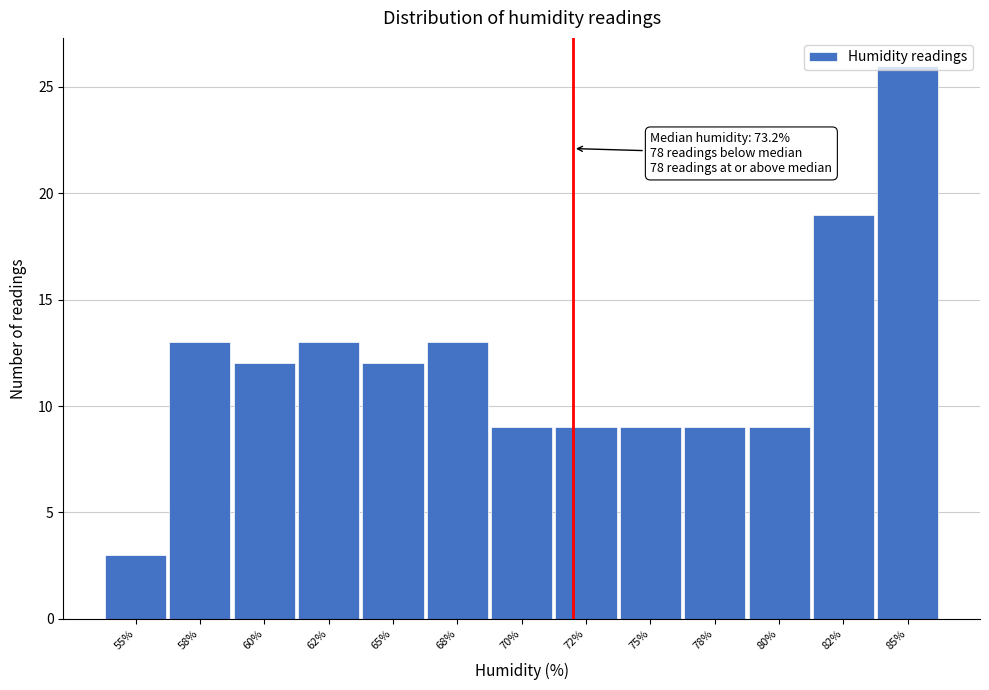

What is the label of the 1st bar from the left?

55%